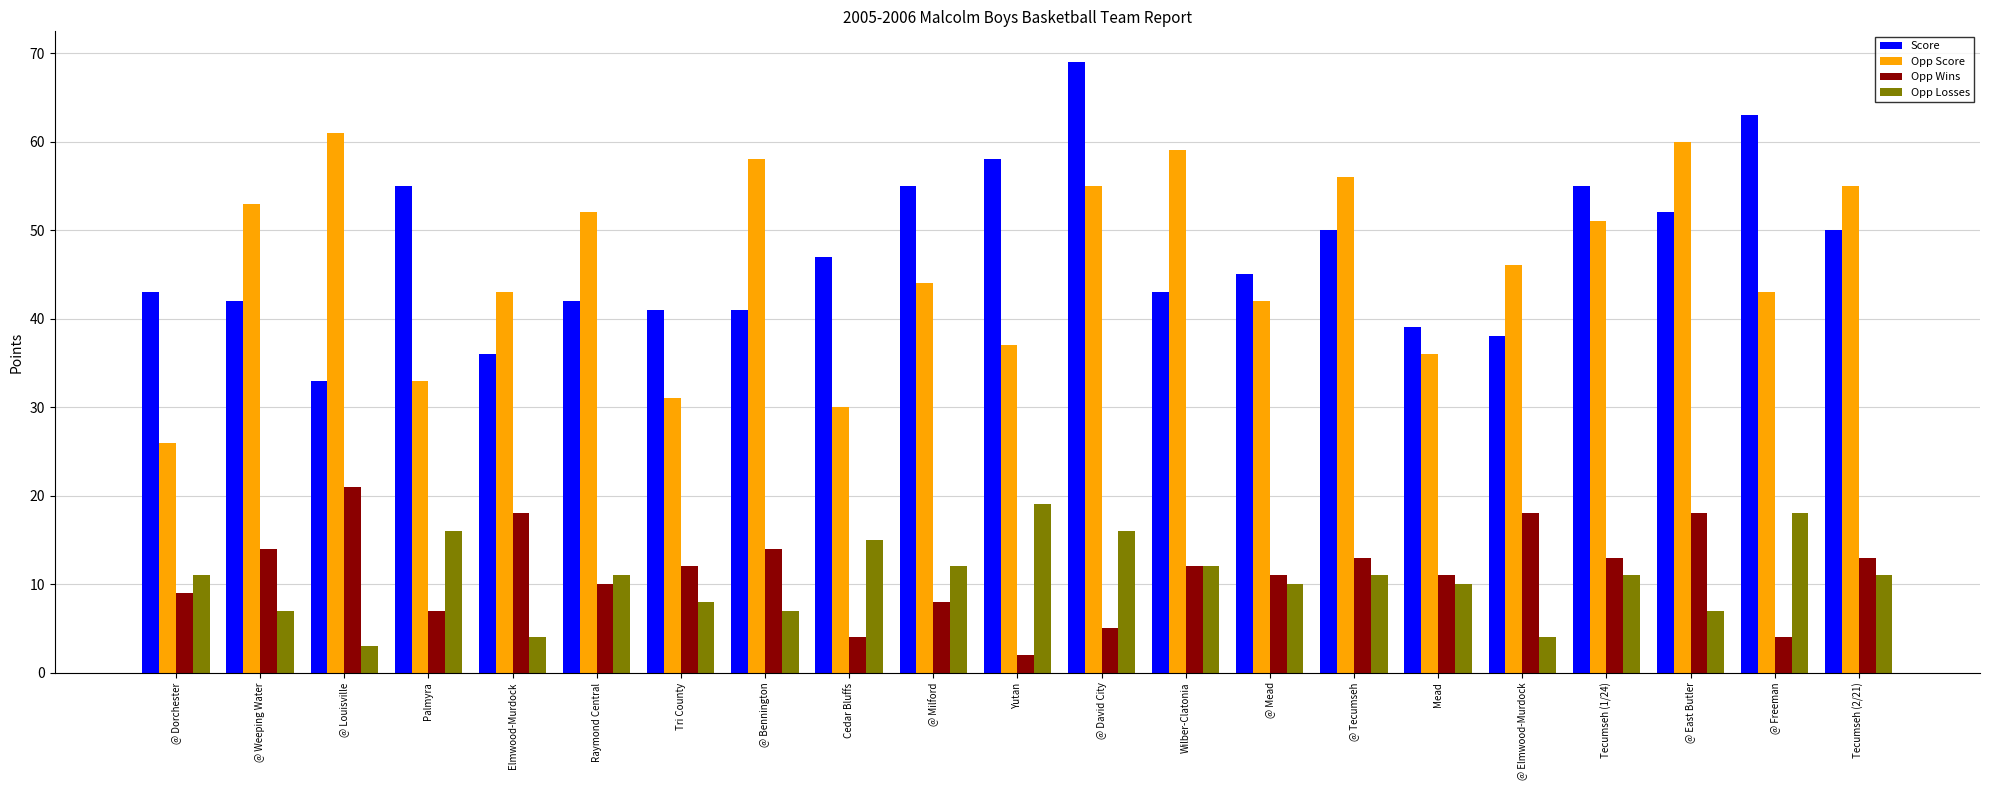

What is the difference between the second highest and minimum values in the Opp Losses series?

15